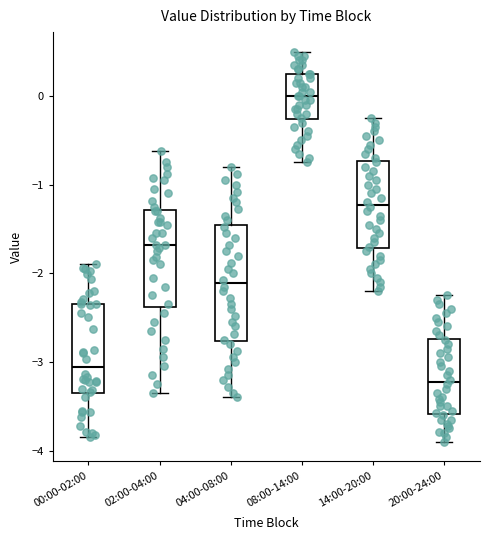

Which box is the tallest, from its lower edge to its upper edge?

04:00-08:00